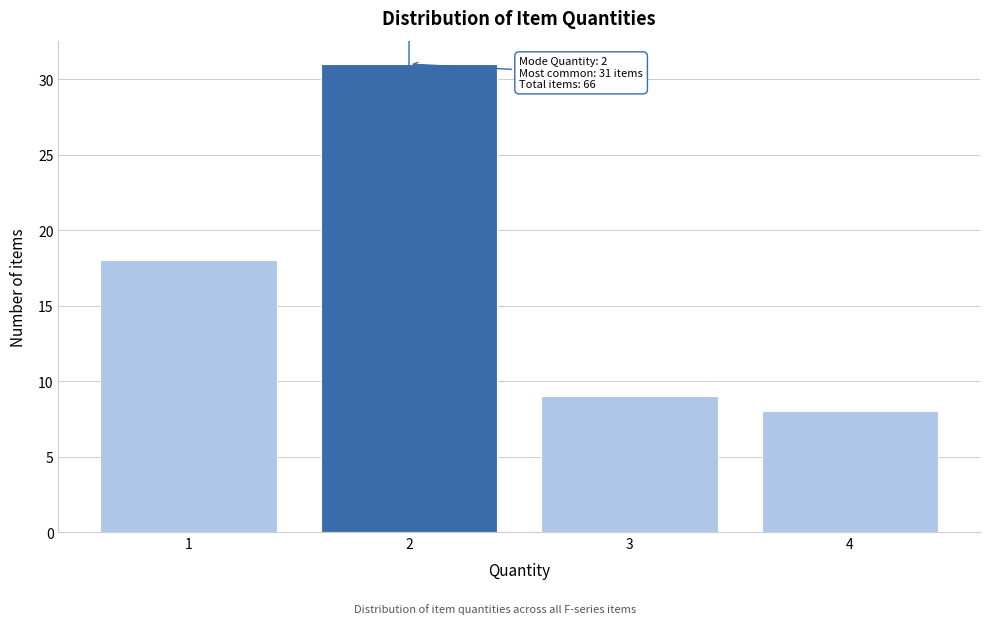

Reading left to right, transcribe all the data shown in this chart.

18	31	9	8